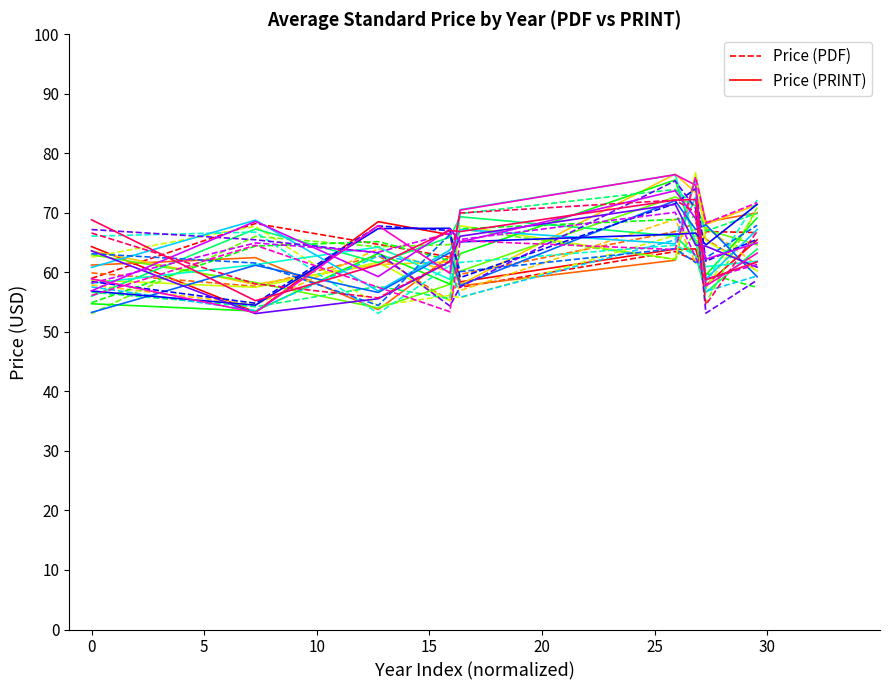

What is the minimum value for Price (PDF)?

57.5